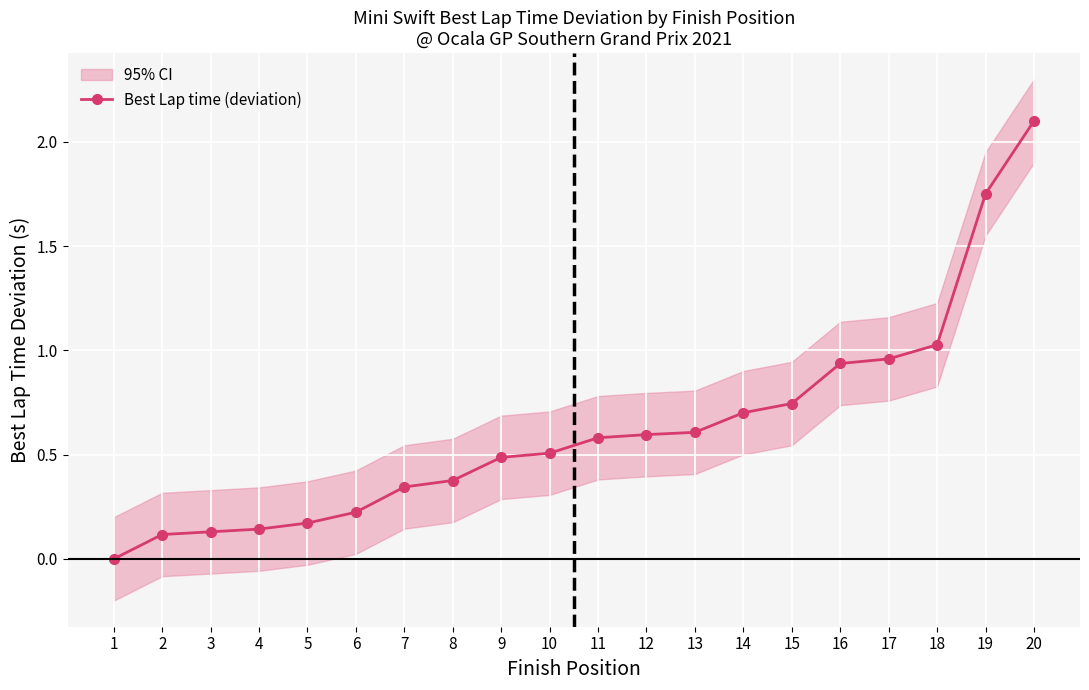

What is the sum of the values at 6 and 3?

0.4